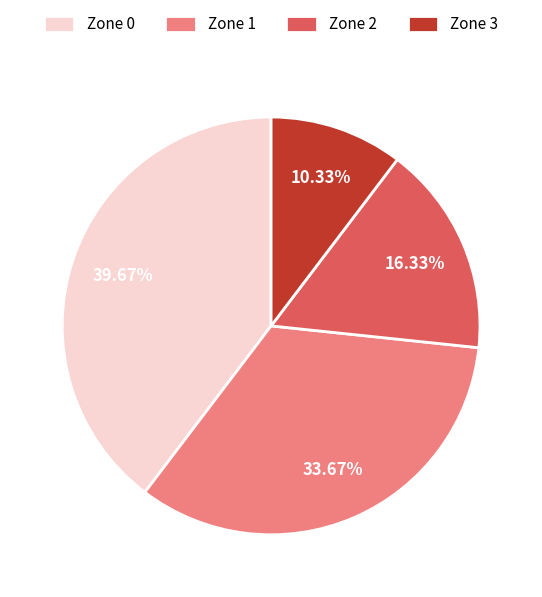

To the nearest percent, what is the difference between the Zone 2 and Zone 3 slice percentages?

6%